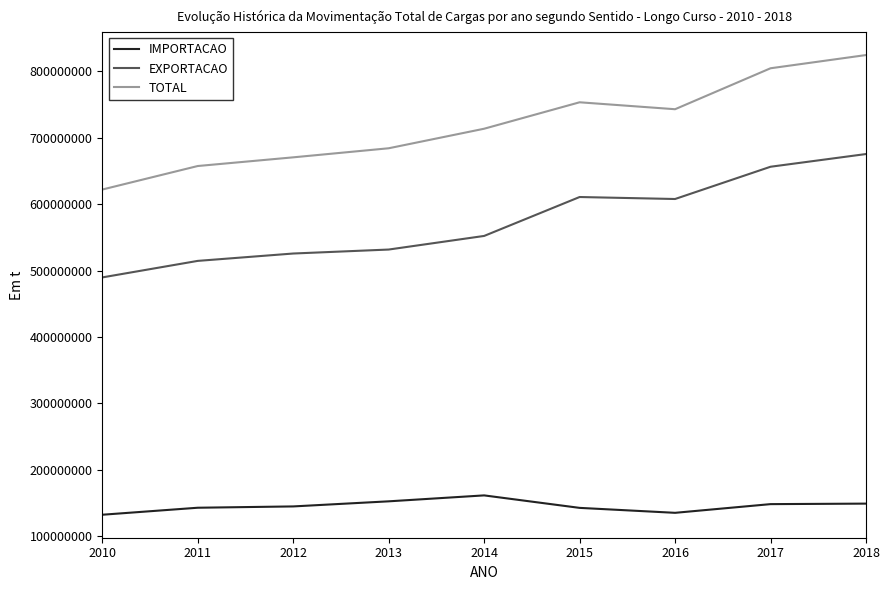

Rank the series at 2018 from highest to lowest value.

TOTAL, EXPORTACAO, IMPORTACAO